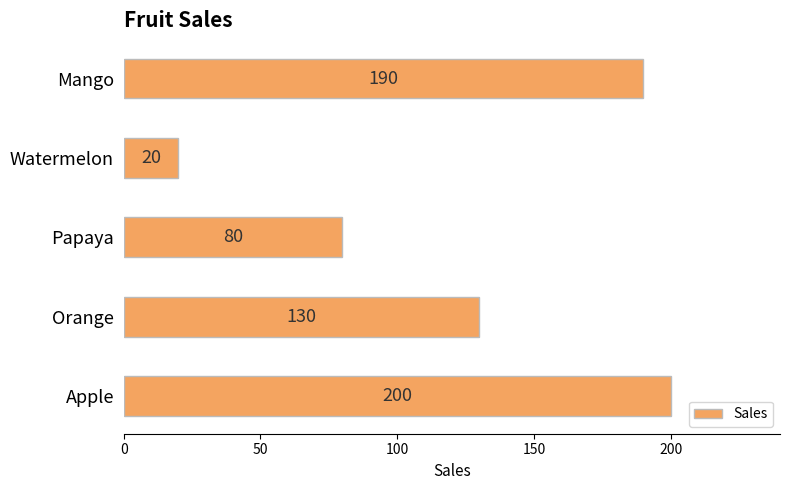

What is the difference between the values at Watermelon and Mango?

170